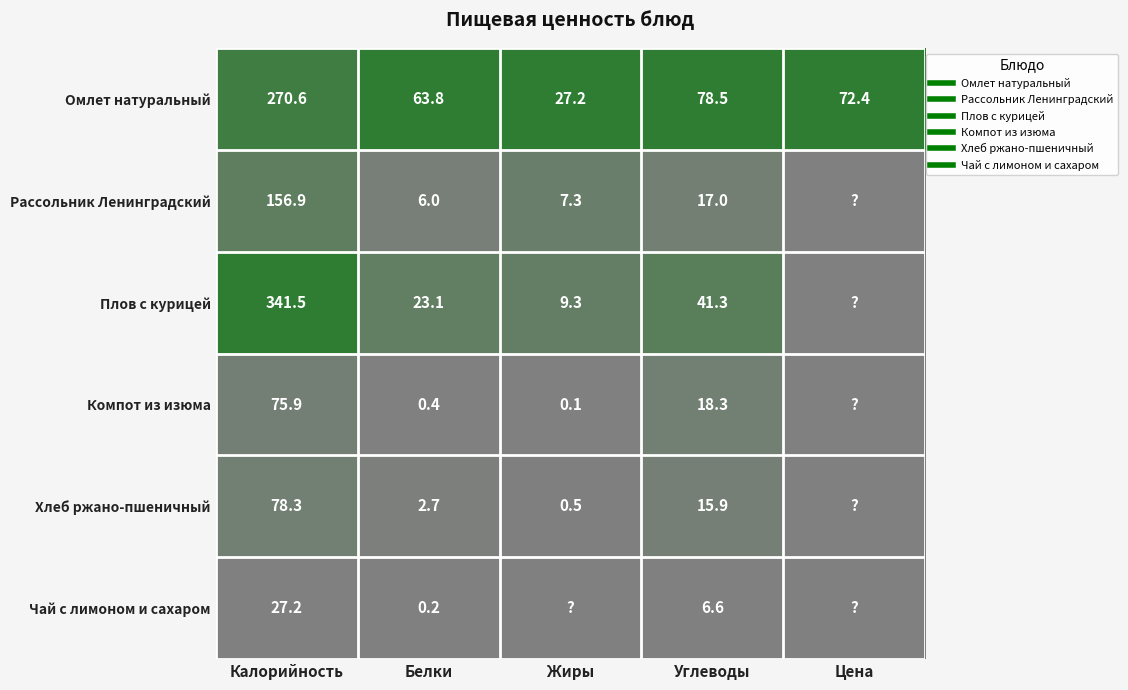

Which series has the largest total across all categories?

Омлет натуральный